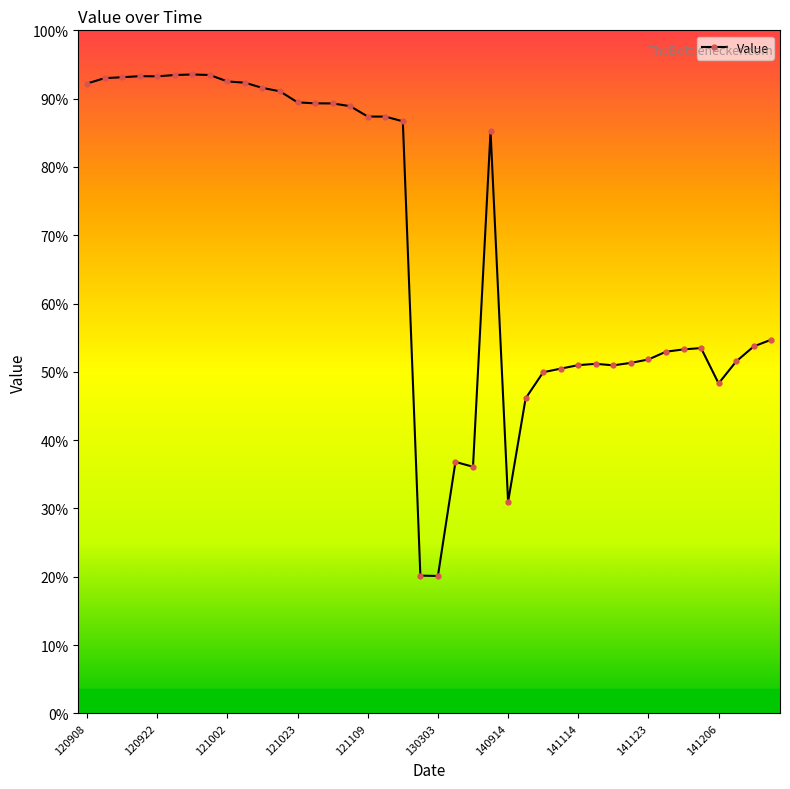

List the labels in order of value, smallest first.

20130303, 20130302, 20140914, 20130501, 20130331, 20141031, 20141206, 20141109, 20141111, 20141119, 20141114, 20141116, 20141121, 20141211, 20141123, 20141128, 20141129, 20141130, 20141217, 20141221, 20131010, 20121117, 20121111, 20121109, 20121104, 20121027, 20121026, 20121023, 20121014, 20121010, 20120908, 20121003, 20121002, 20120912, 20120916, 20120922, 20120919, 20120925, 20120929, 20120928